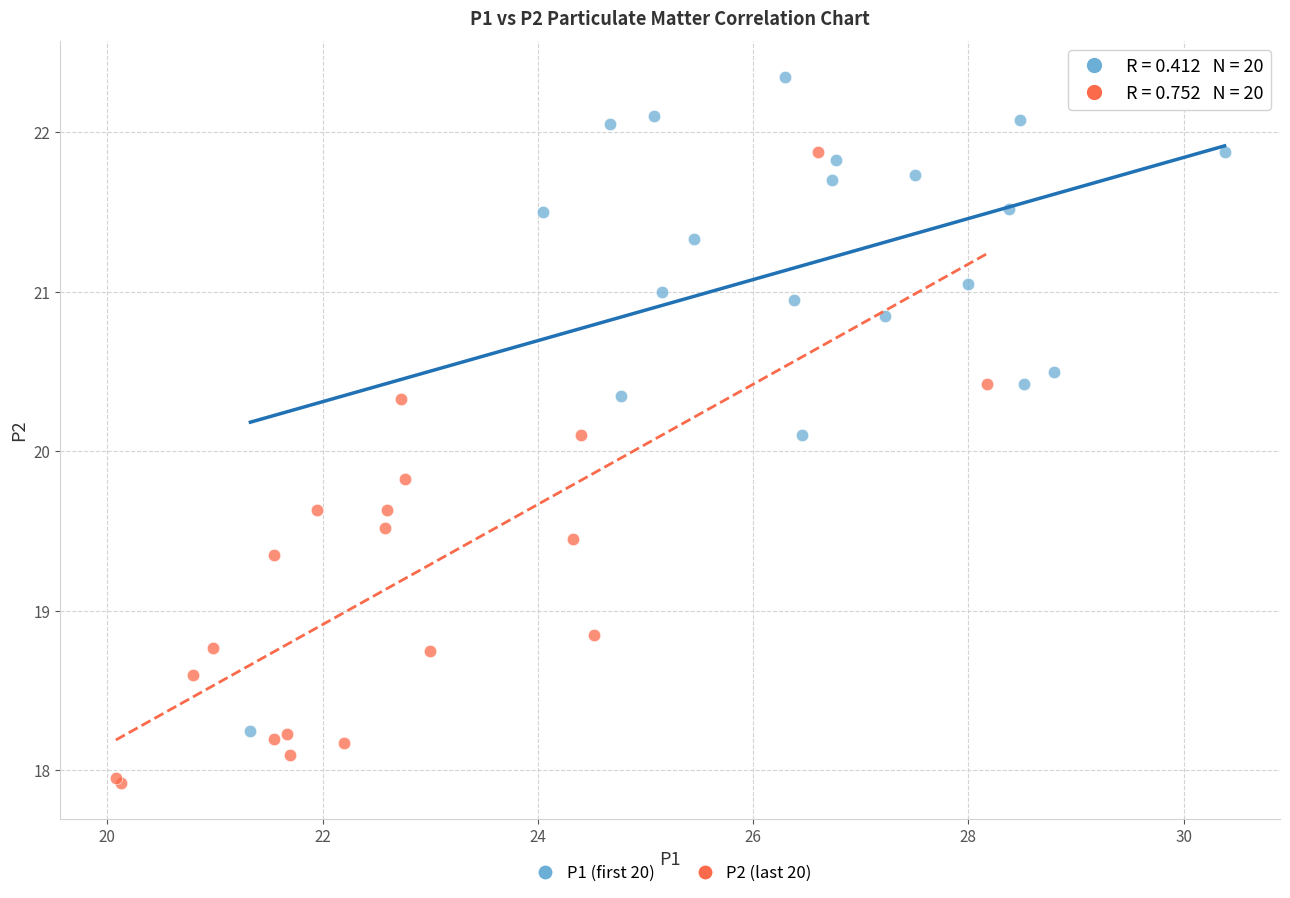

Which series reaches the maximum Y coordinate?

P1 (first 20)